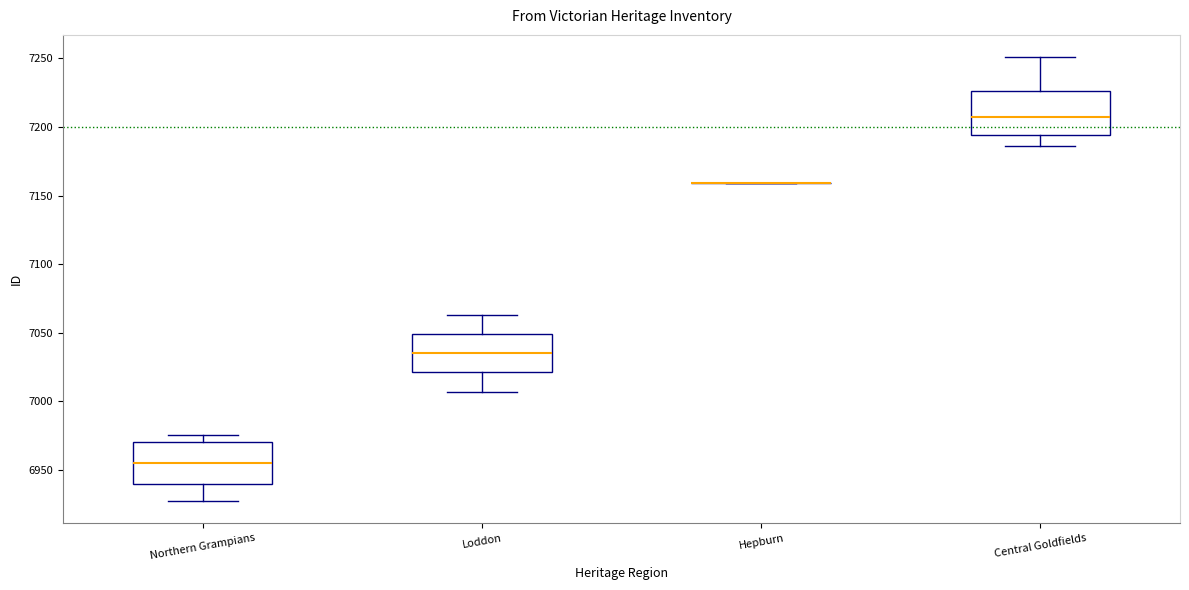

Reading left to right, read every box against the y-axis: the position of its median line, the range the box covers, and the ends of its whiskers. The values are not printed on the chart, so give them approximately, as read against the axis.

Northern Grampians: median 6955, box 6940 to 6970, whiskers 6925 to 6975
Loddon: median 7035, box 7020 to 7050, whiskers 7005 to 7065
Hepburn: box collapsed to a line at 7160, whiskers 7160 to 7160
Central Goldfields: median 7210, box 7195 to 7225, whiskers 7185 to 7250